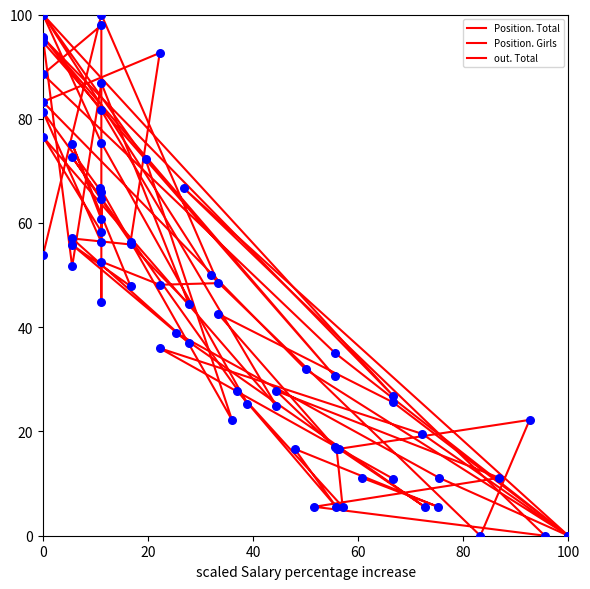

Which series has the widest spread of Y values?

Position. Total